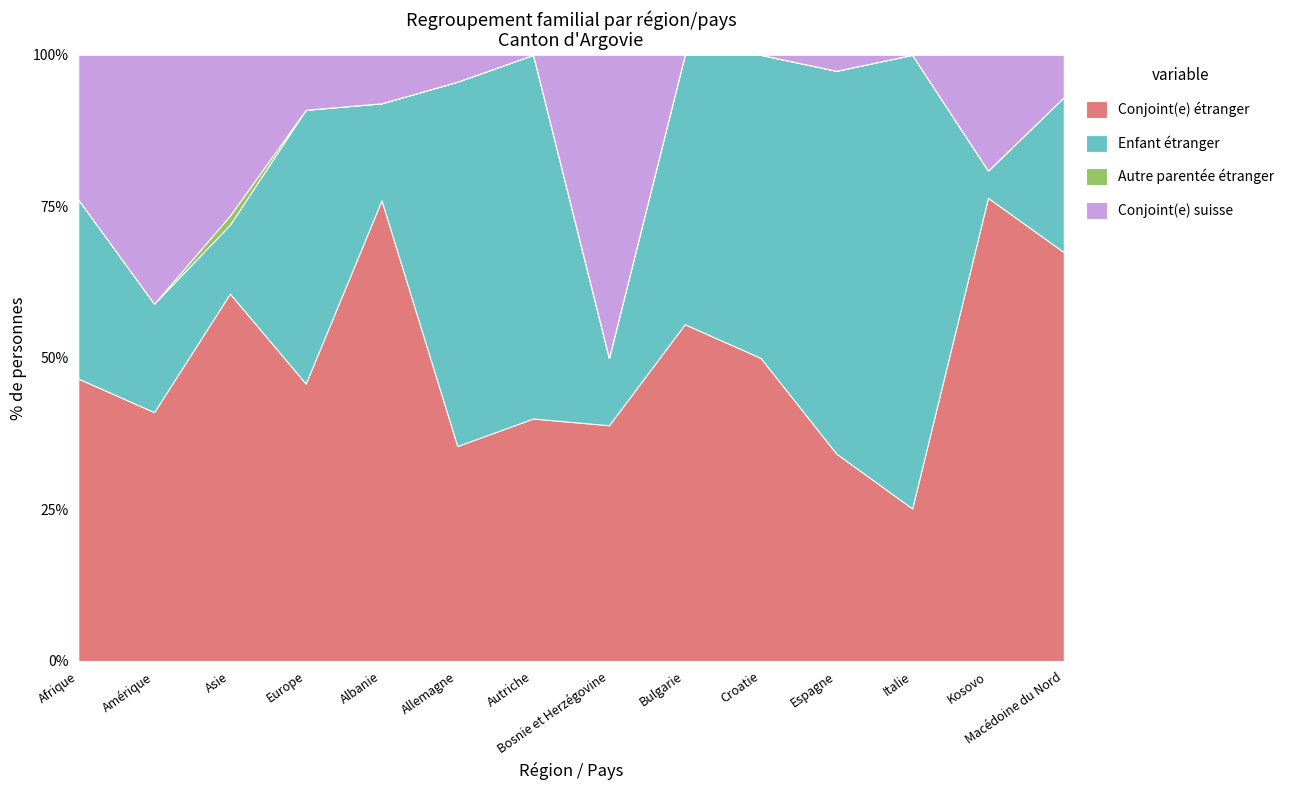

True or false: Autre parentée étranger and Enfant étranger intersect in this chart.

False